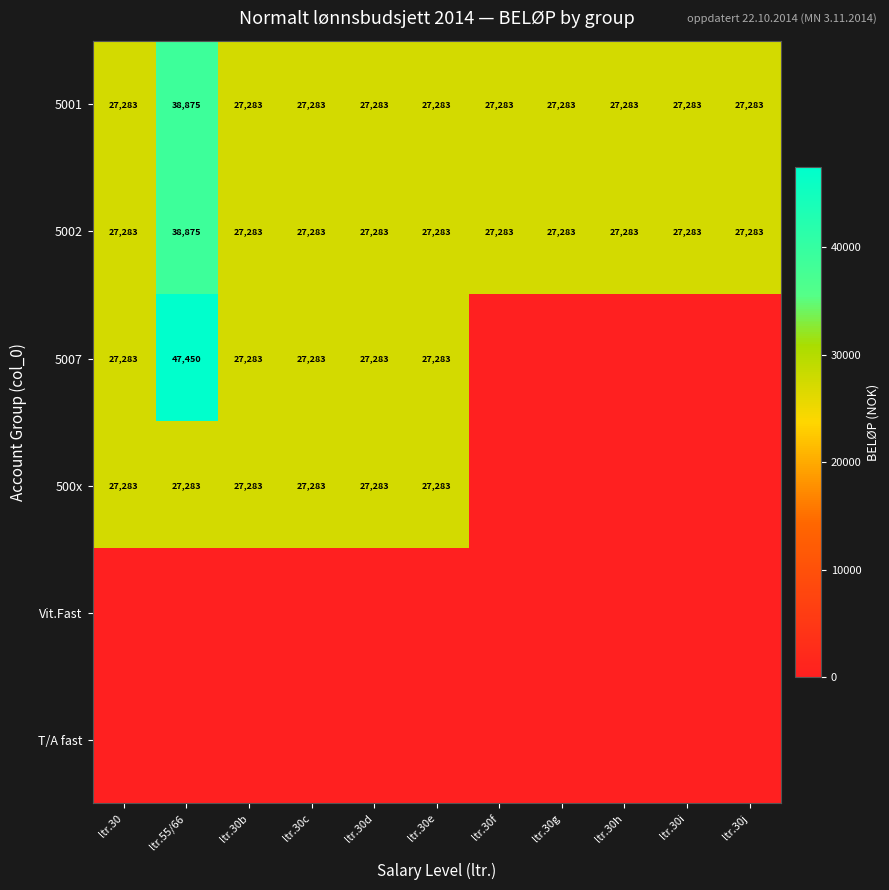

What is the sum of the 5002 values at ltr.30e and ltr.30b?

54566